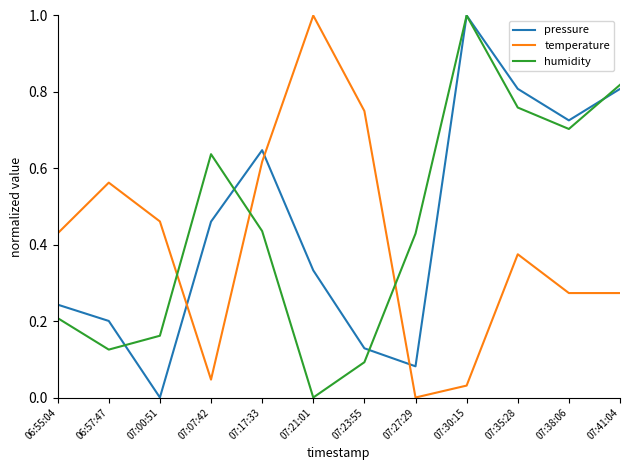

What is the sum of the humidity values at 06:57:47 and 07:30:15?

1.1